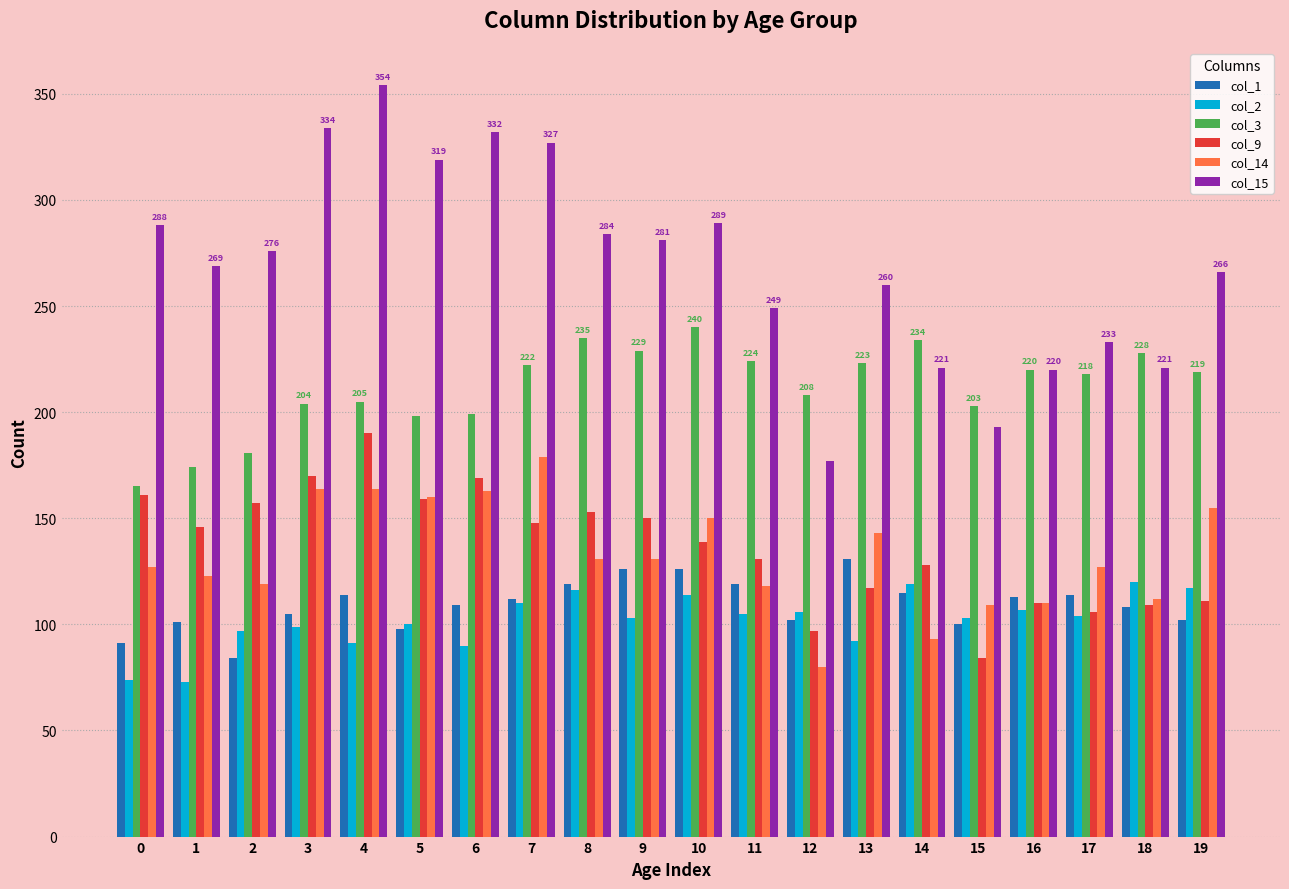

Which series has the largest total across all categories?

col_15